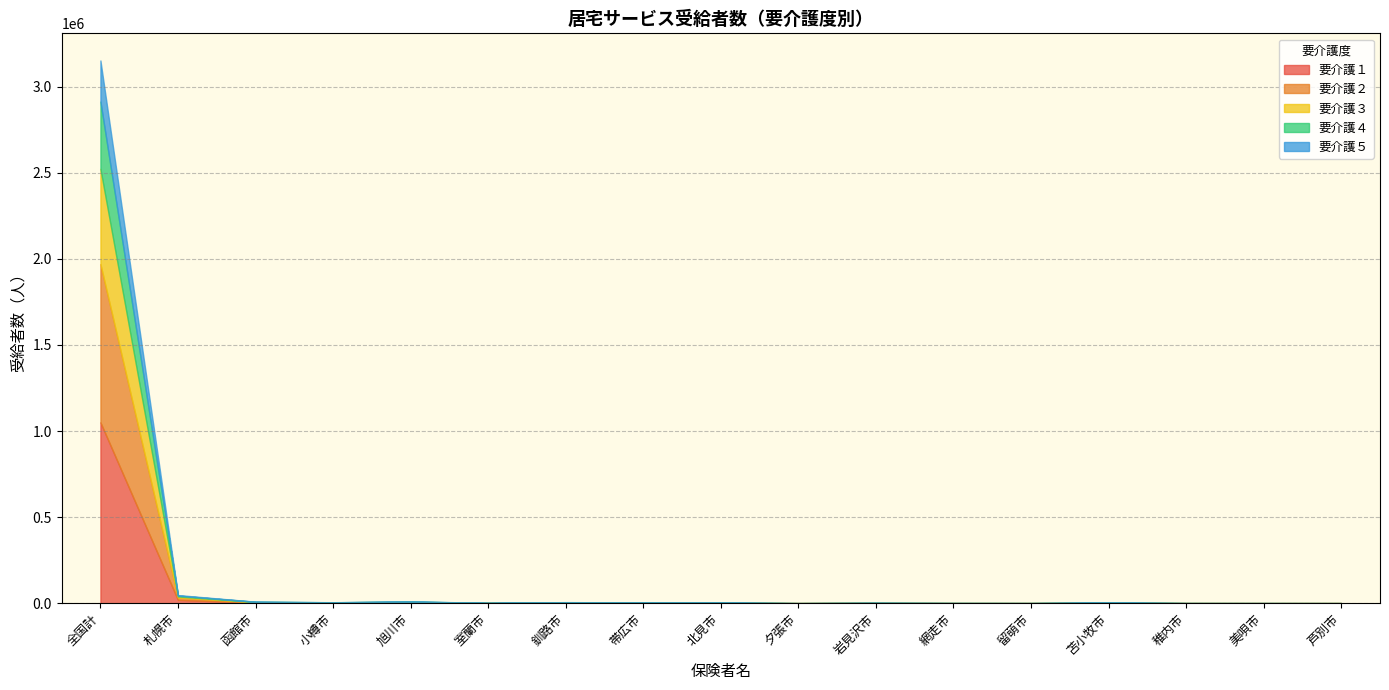

What is the spread (max minus min) of values at 美唄市?

175